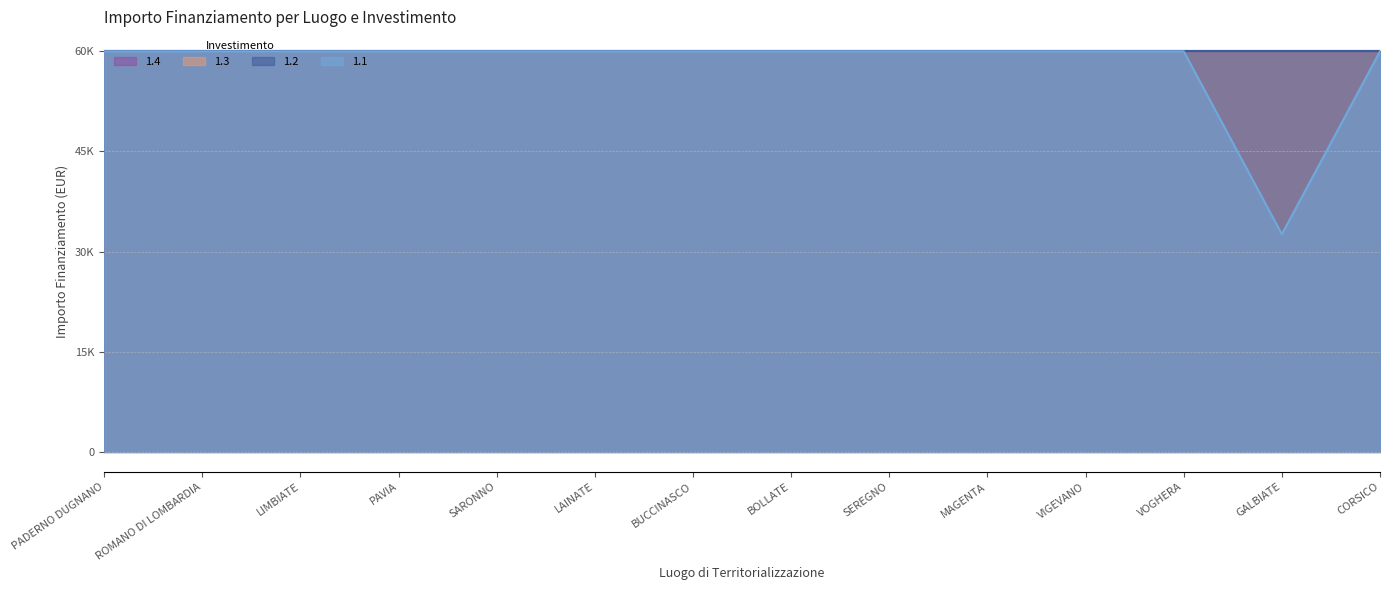

How many lines are shown in the chart?

4